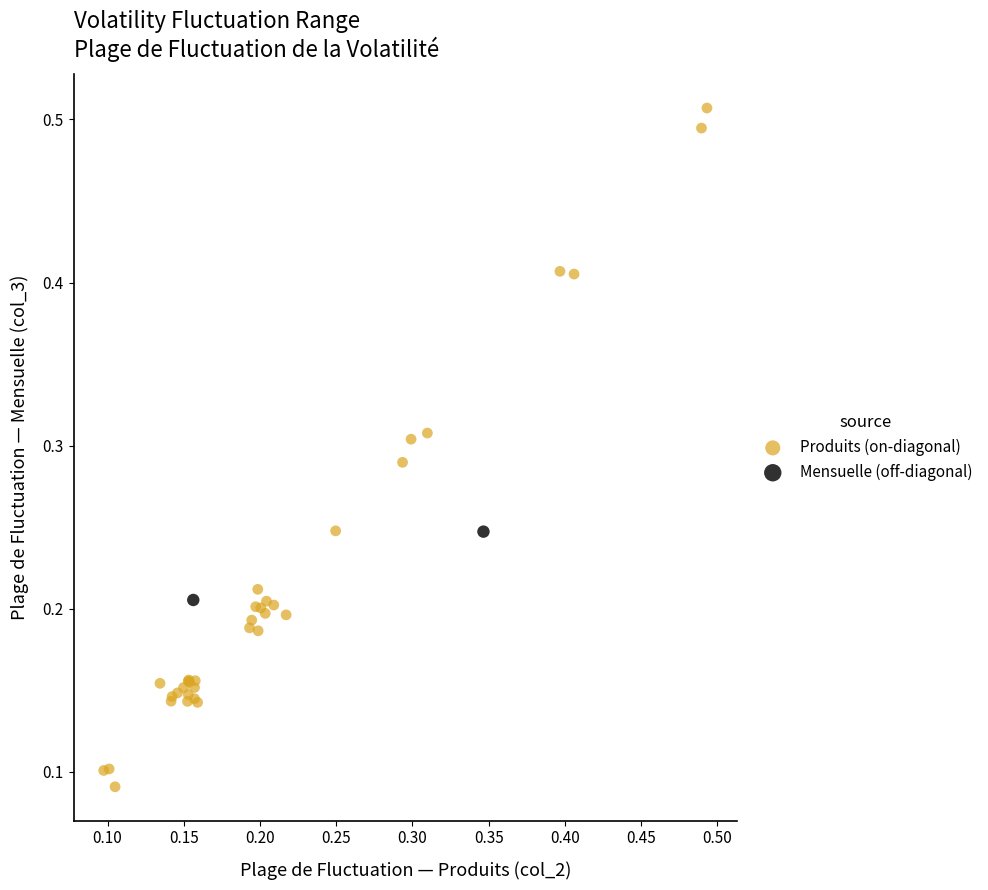

Which series has the largest Y range (max minus min)?

Produits (on-diagonal)